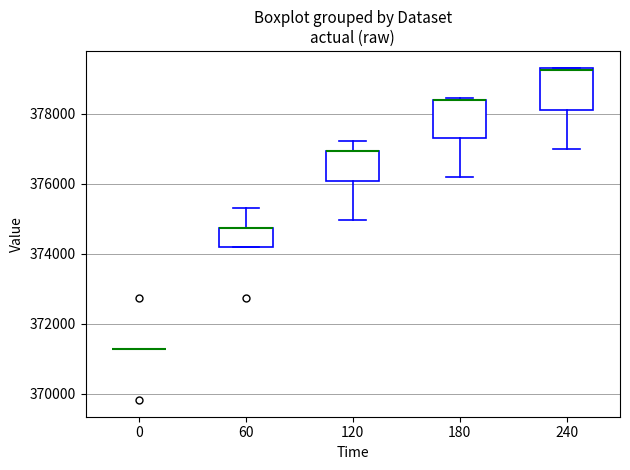

Where is the lower edge of the box at x = 60 on the y-axis? The values are not printed on the chart, so give them approximately, as read against the axis.

374200